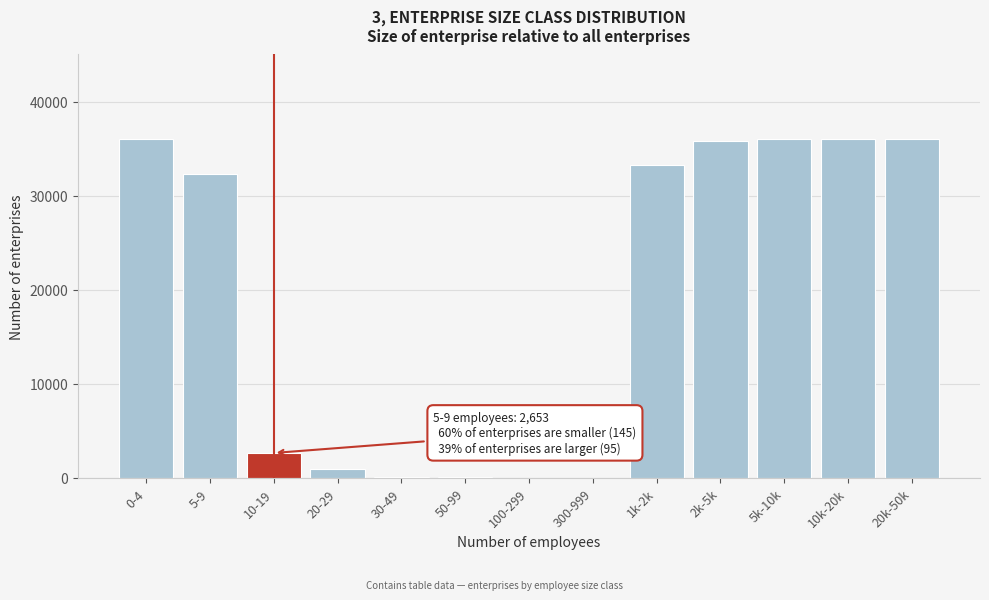

Is it true that the value at 10k-20k is 18820?

False